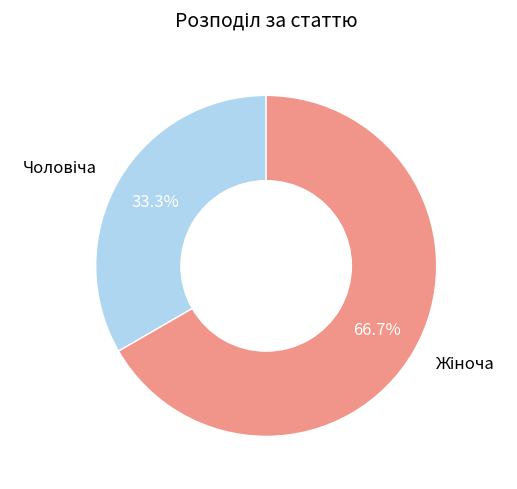

Does any single category account for the majority?

Yes